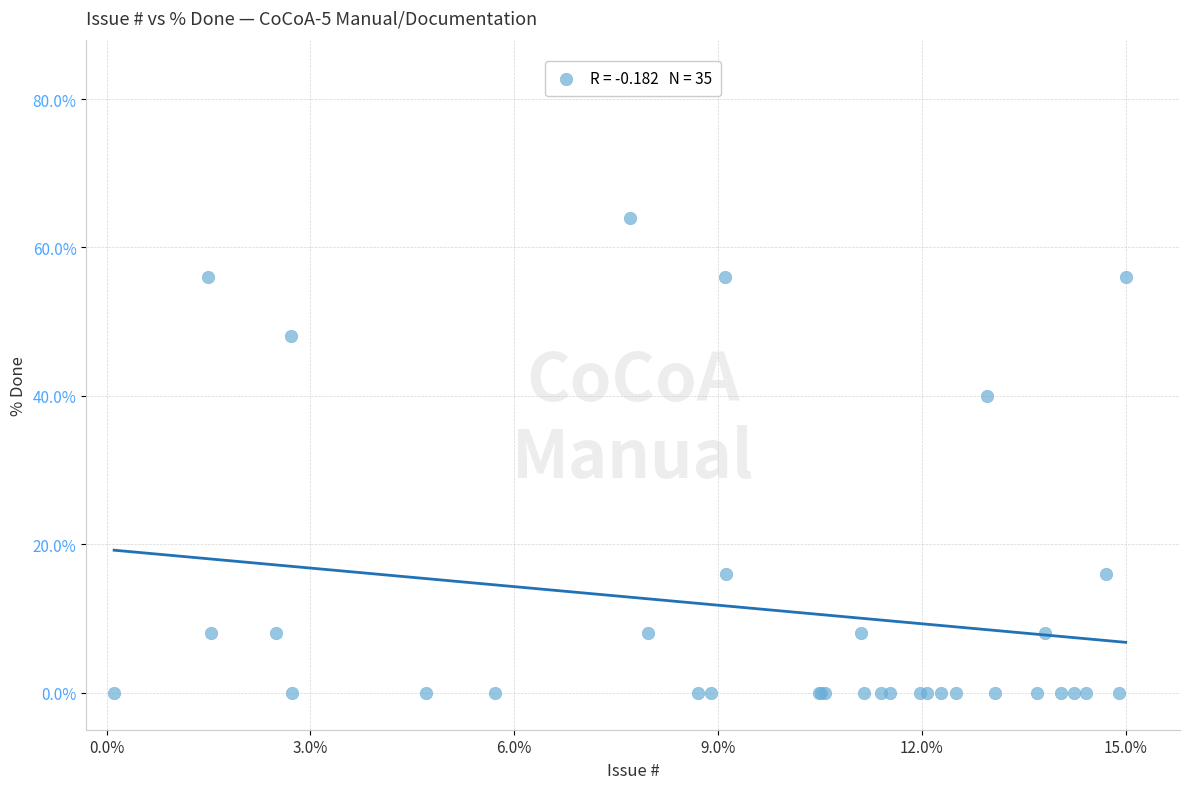

What Y value in the scatter plot is closest to 32?

40